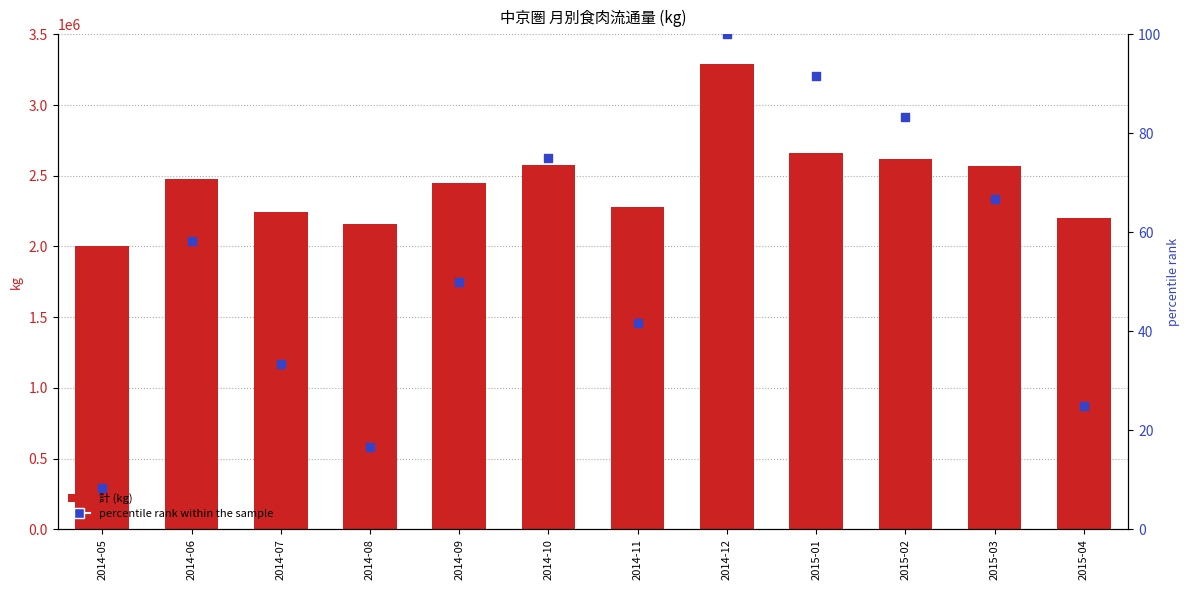

What is the total value across all series at 2014-08?

2159435.7